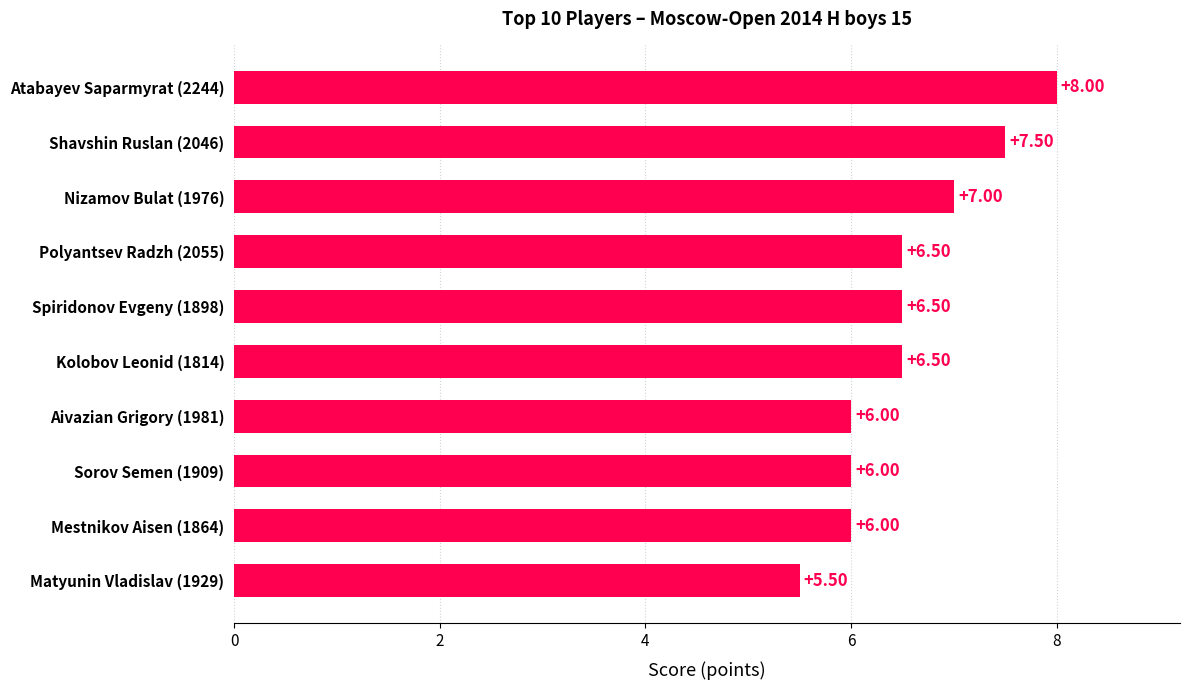

What is the difference between the values at Shavshin Ruslan (2046) and Mestnikov Aisen (1864)?

1.5